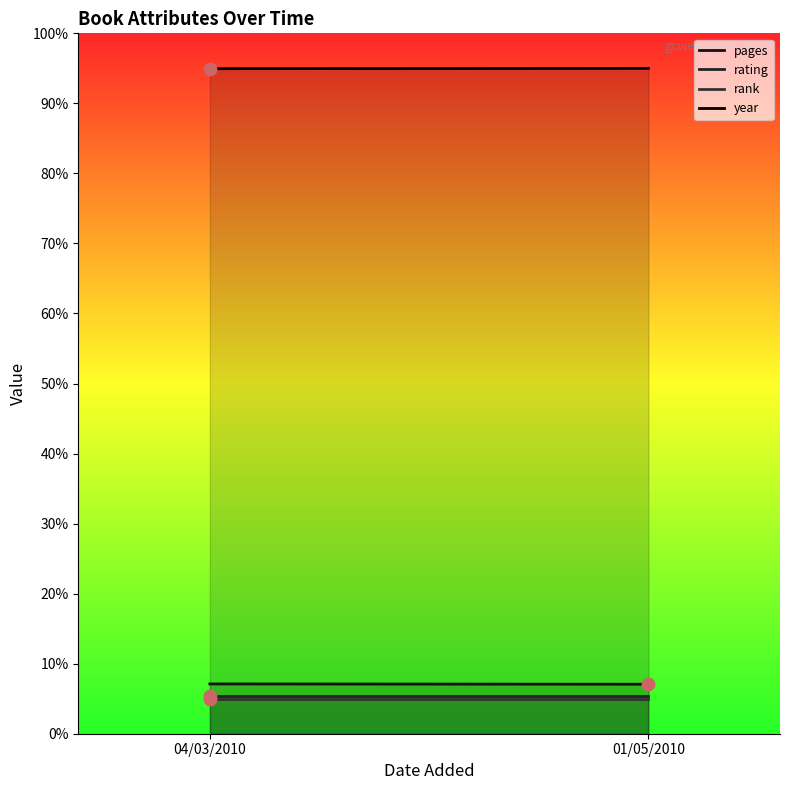

What is the total value across all series at 04/03/2010?

112.4